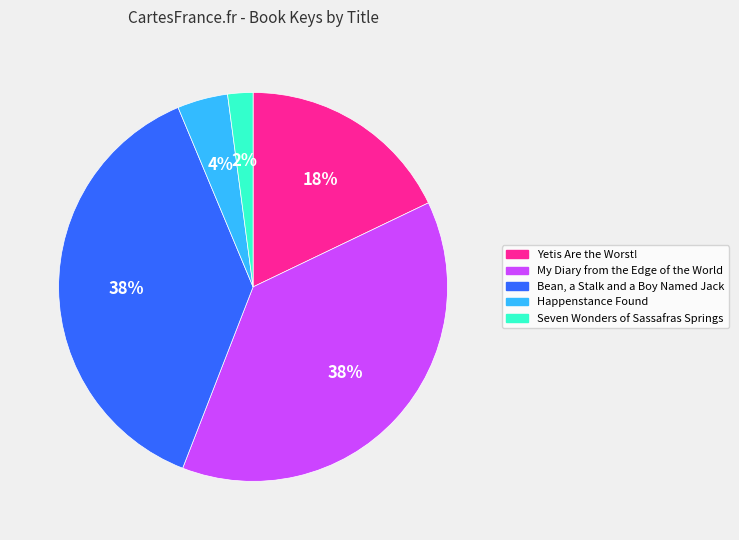

To the nearest percent, what is the difference between the Bean, a Stalk and a Boy Named Jack and Seven Wonders of Sassafras Springs slice percentages?

36%